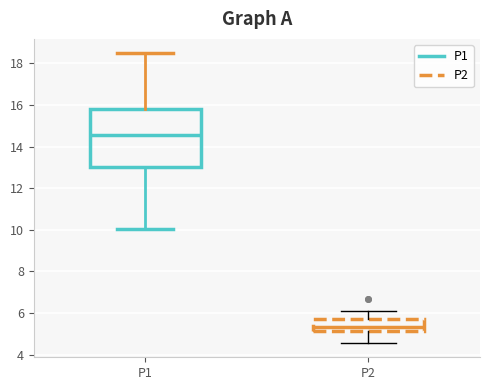

Reading left to right, read every box against the y-axis: the position of its median line, the range the box covers, and the ends of its whiskers. The values are not printed on the chart, so give them approximately, as read against the axis.

P1: median 14.6, box 13.0 to 15.8, whiskers 10.0 to 18.4
P2: median 5.4, box 5.2 to 5.8, whiskers 4.6 to 6.2